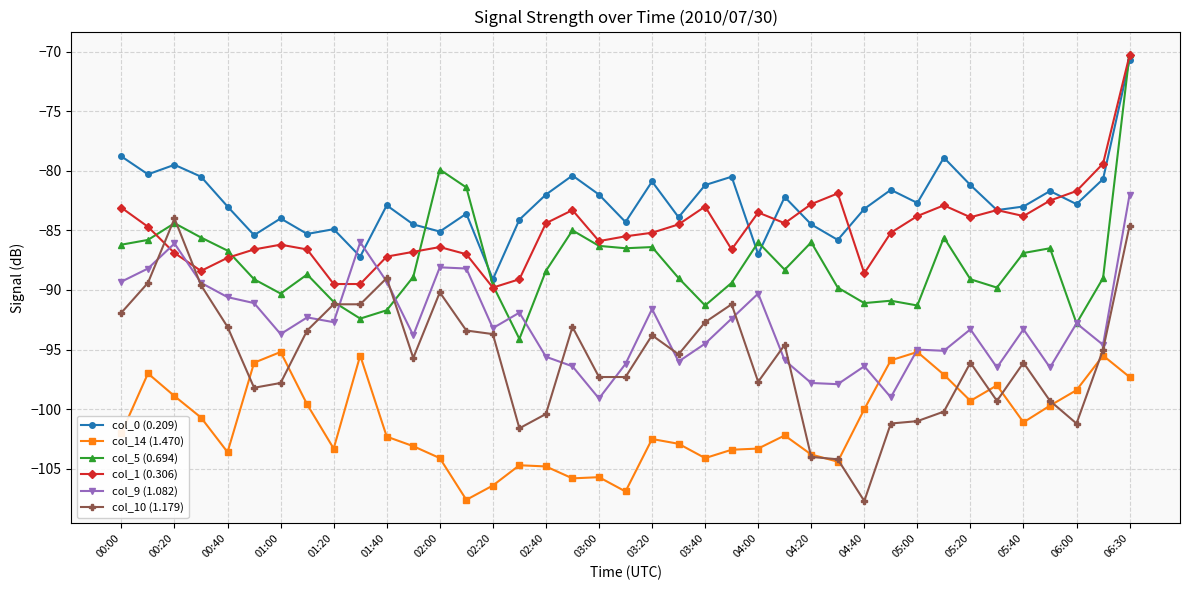

True or false: col_5 (0.694) and col_14 (1.470) intersect in this chart.

False